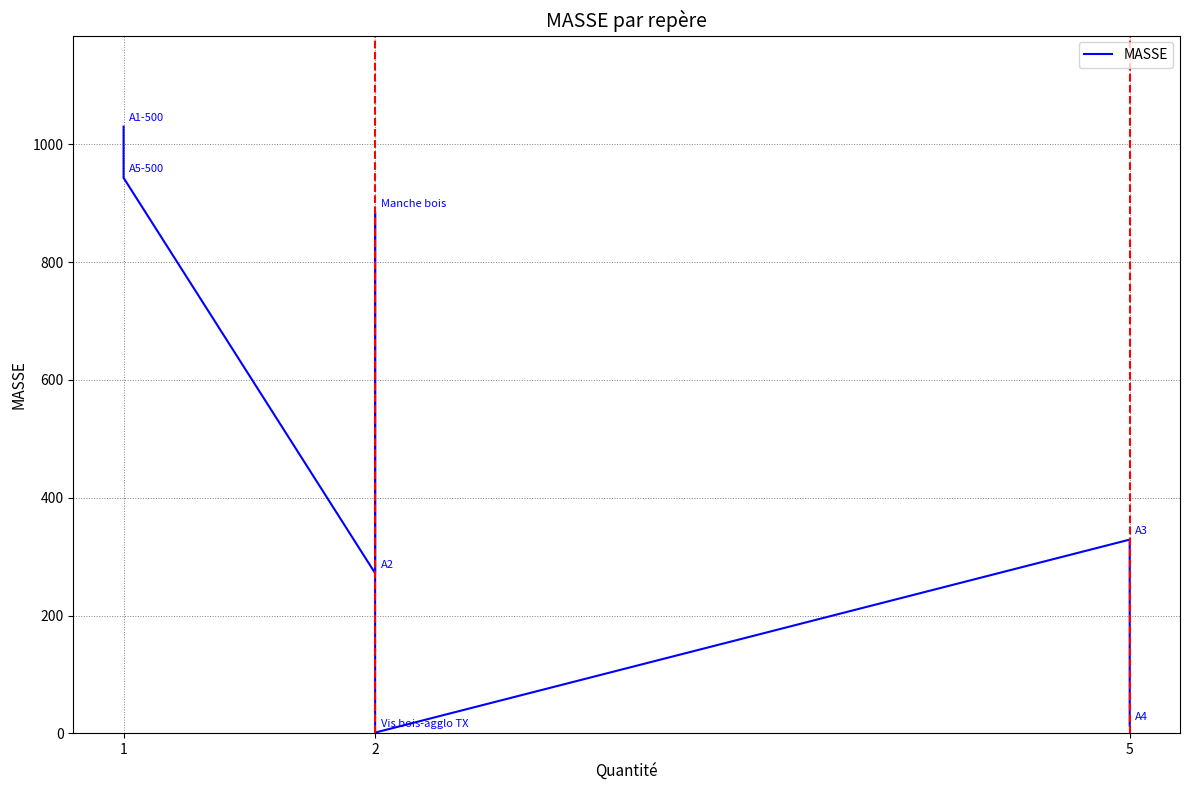

Where is the data nearest to the value 515?

5